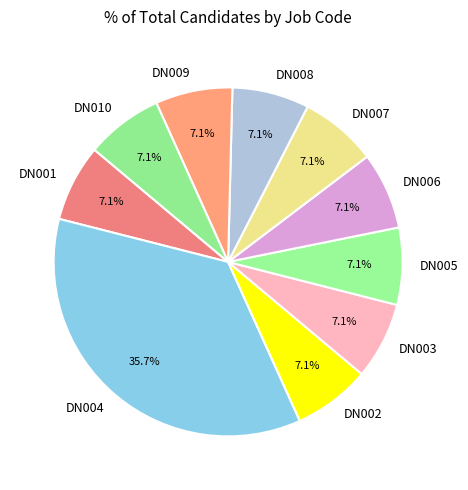

How many segments does this pie chart have?

10